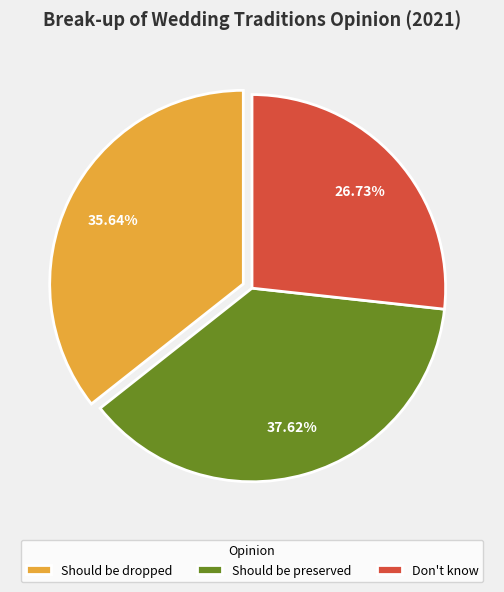

What is the total percentage of Should be preserved and Should be dropped?

73.3%